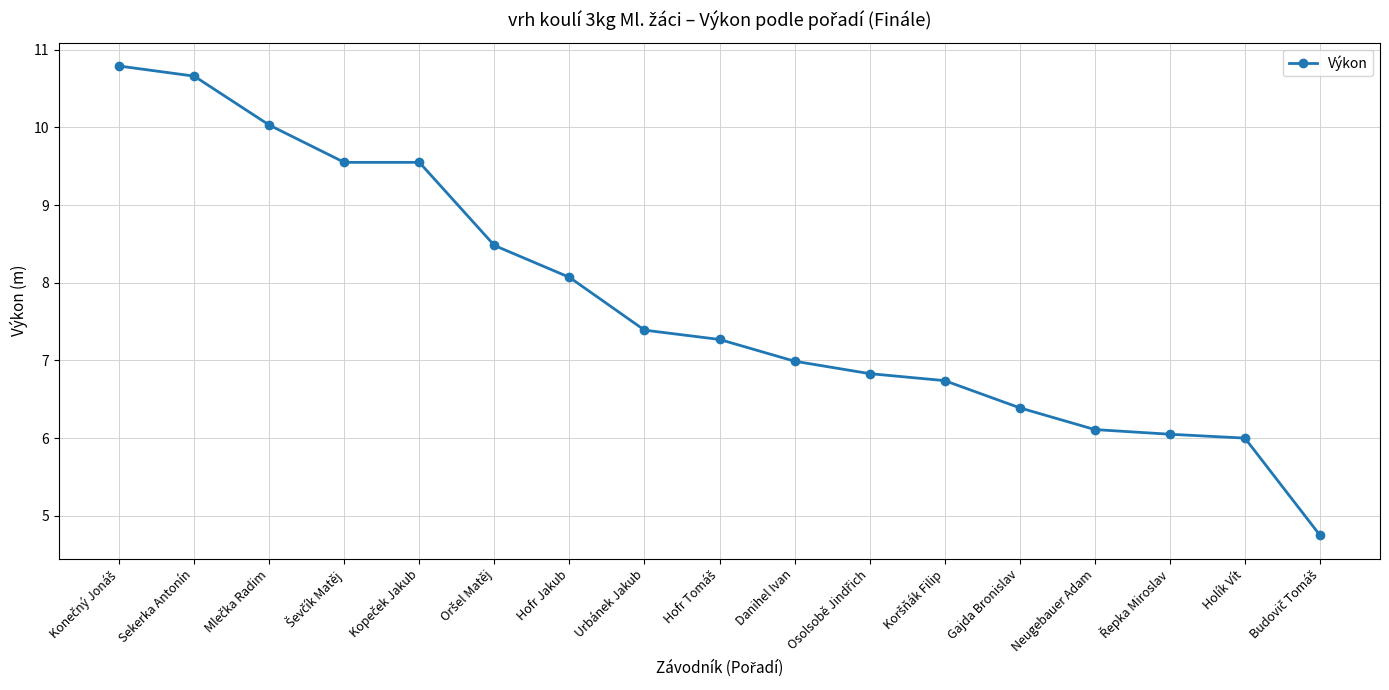

What is the maximum value shown in the chart?

10.8